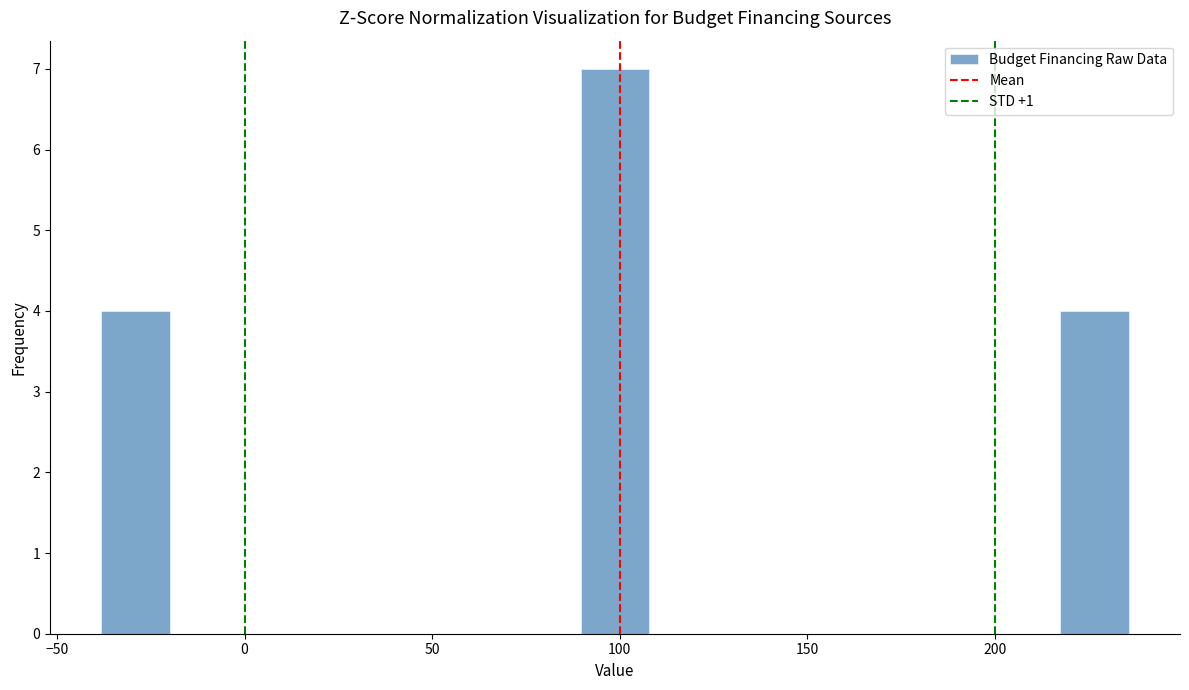

Around what value on the x-axis is the tallest bar? Give the approximate position of its centre, as read against the axis.

100